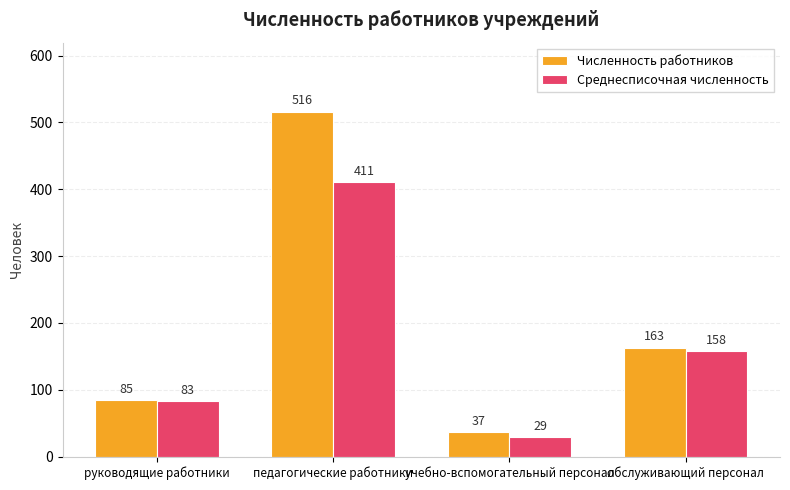

Rank the series by their average value, from lowest to highest.

Среднесписочная численность, Численность работников